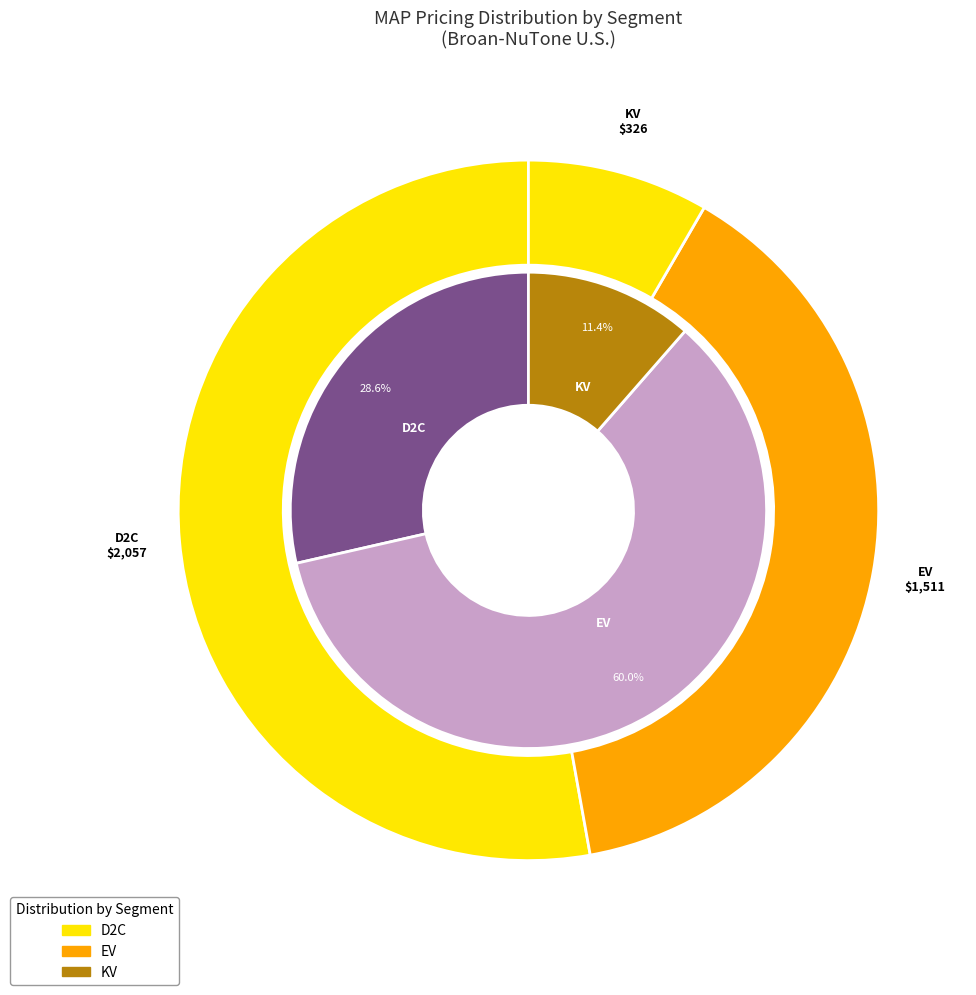

Is 17 the majority of the pie?

No